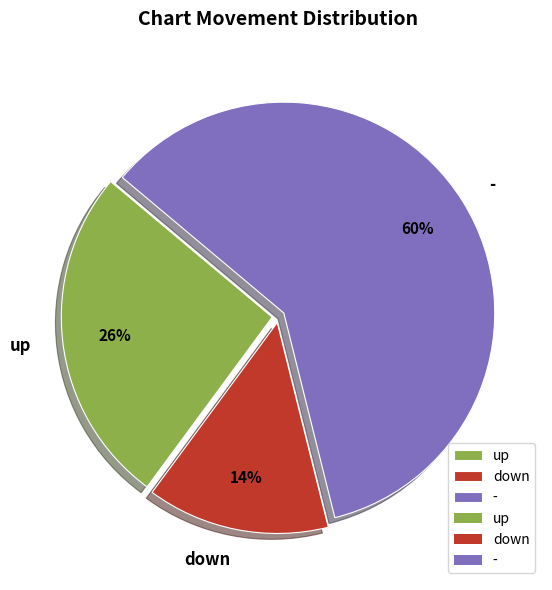

What is the smallest slice in the pie chart?

down